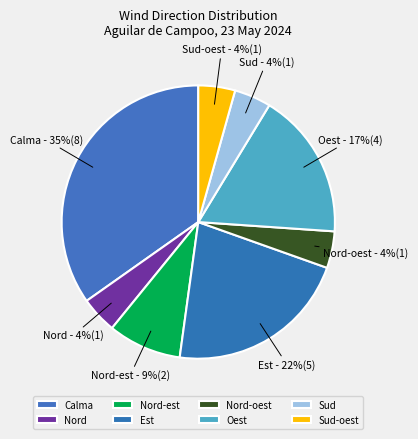

Is it true that Nord is 4% of the pie?

True